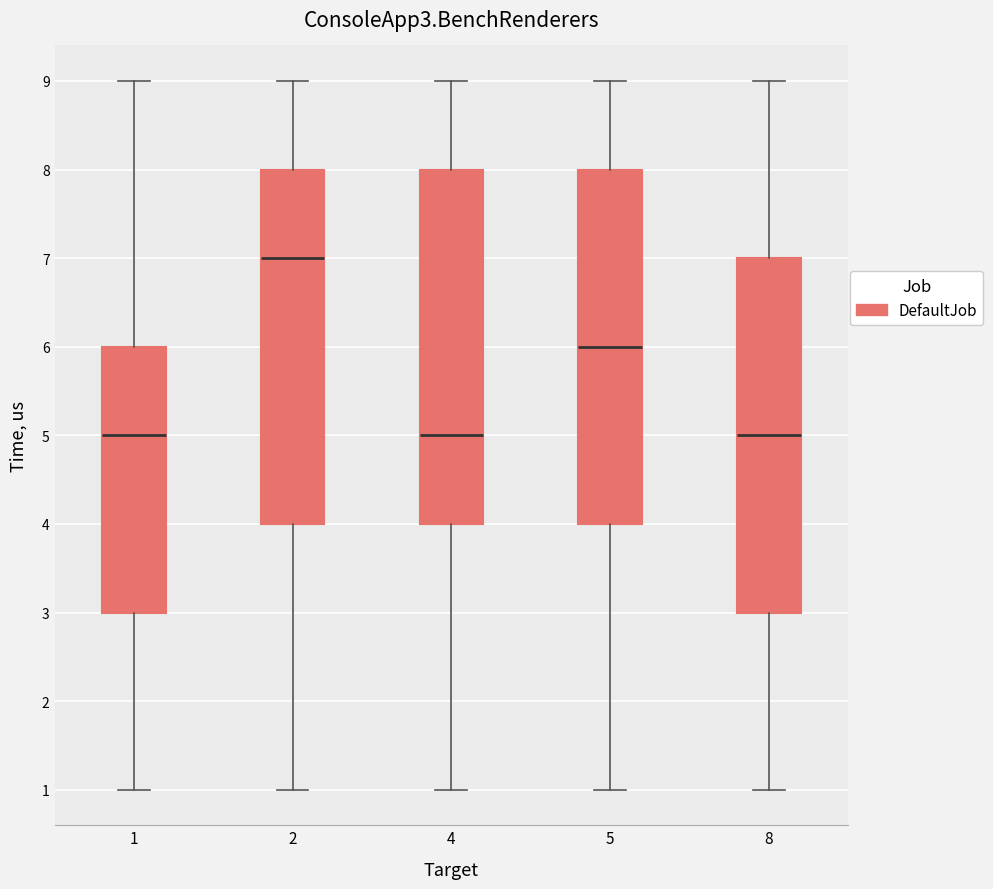

Where is the upper edge of the box at x = 5 on the y-axis? The values are not printed on the chart, so give them approximately, as read against the axis.

8